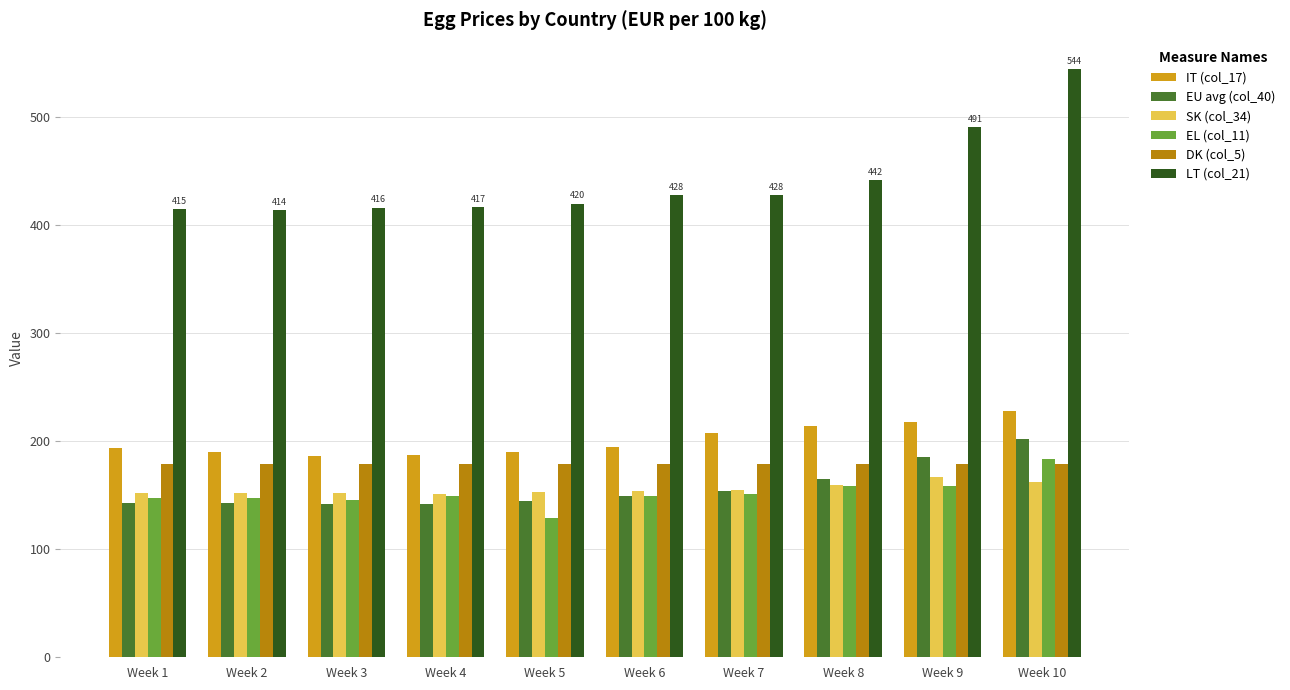

Which category has the highest value across all series?

Week 10